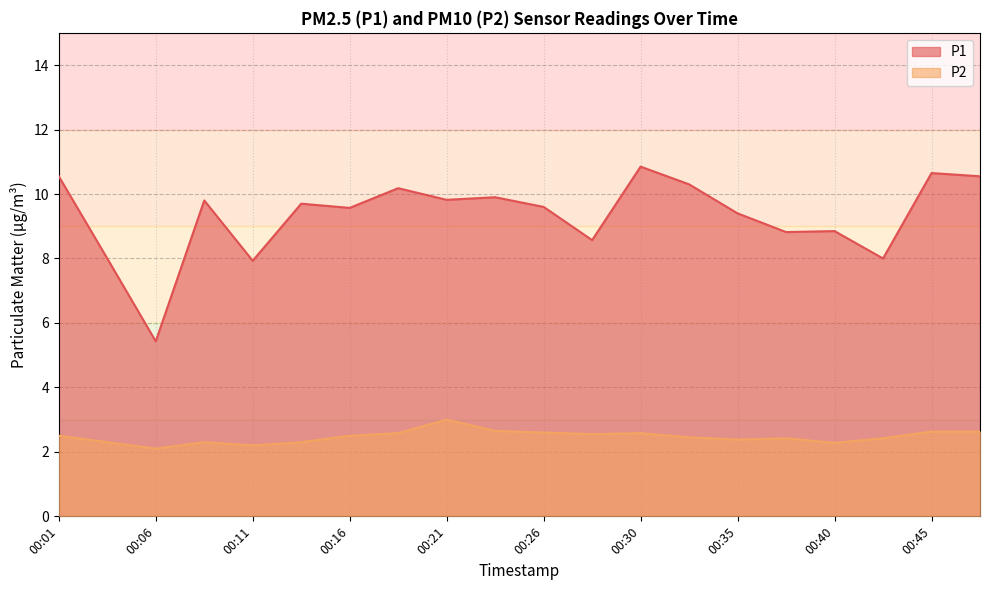

Is the value of P2 at 00:01 greater than the value of P1 at 00:06?

No